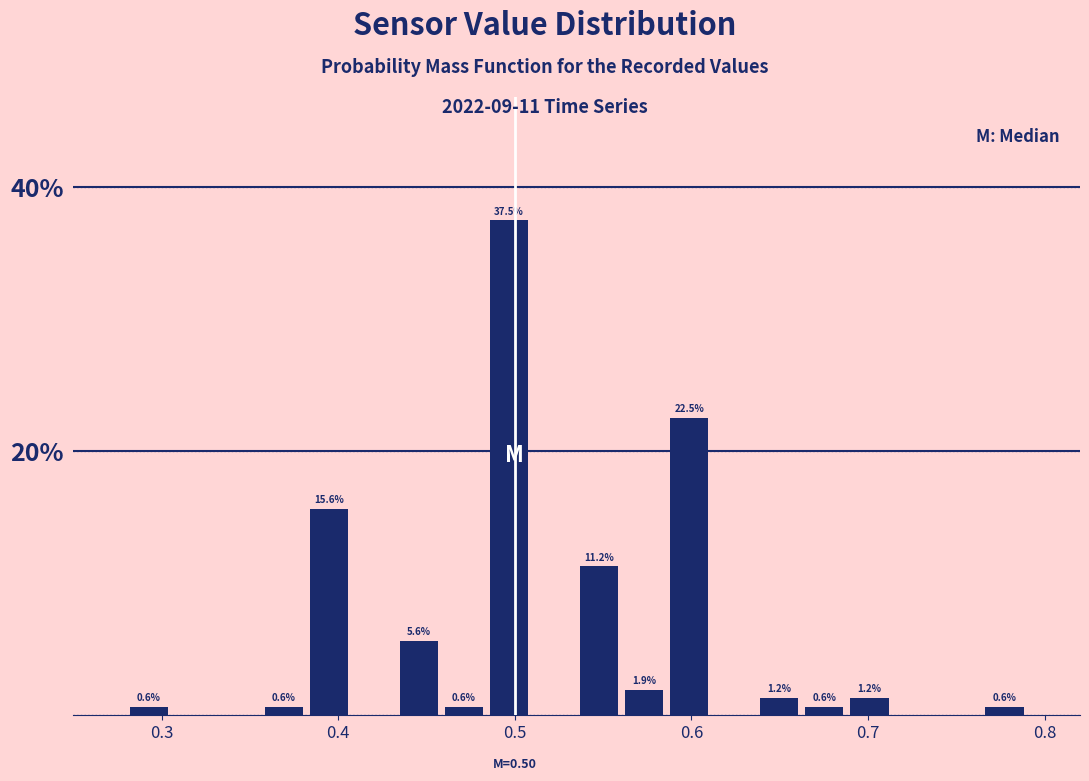

Around what value on the x-axis is the tallest bar? Give the approximate position of its centre, as read against the axis.

0.50